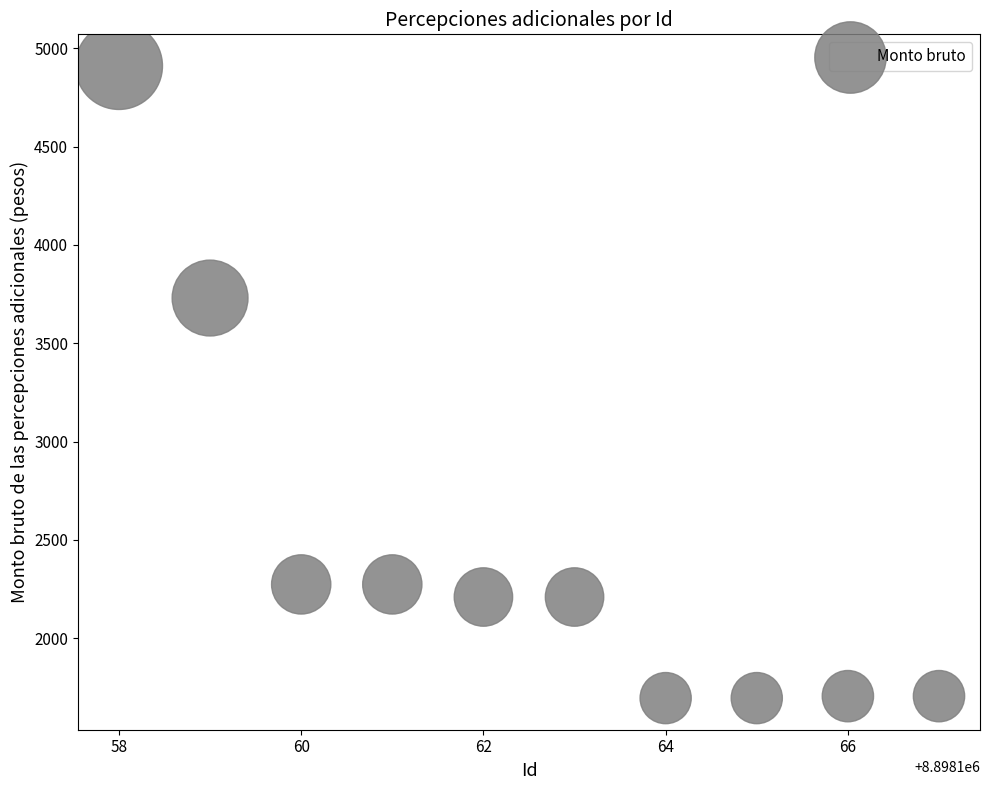

What is the range of Y values (max minus min)?

3214